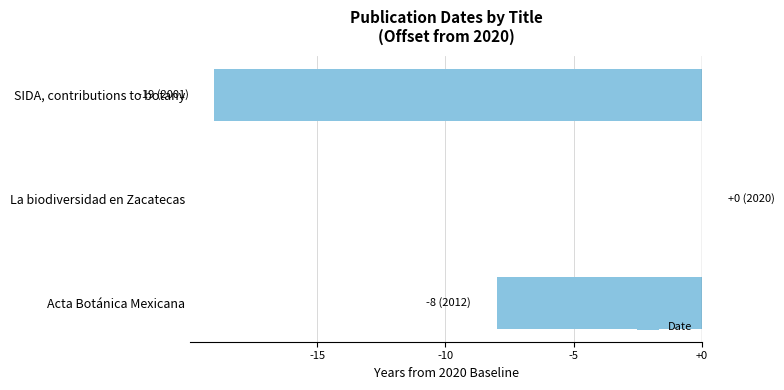

True or false: the data shows -19 at SIDA, contributions to botany.

True